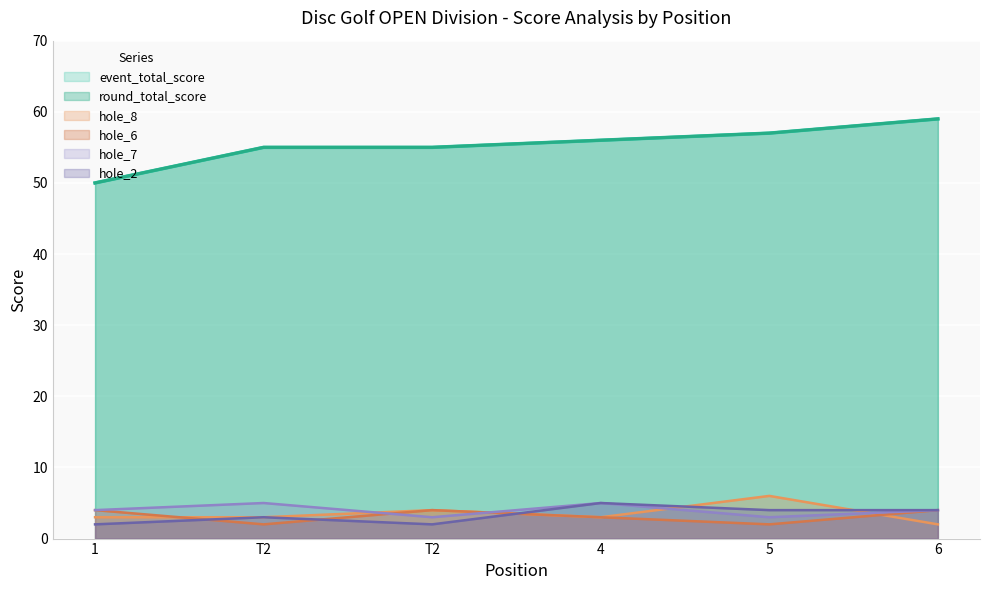

What is the value of the hole_2 point at the 4th from the left?

5